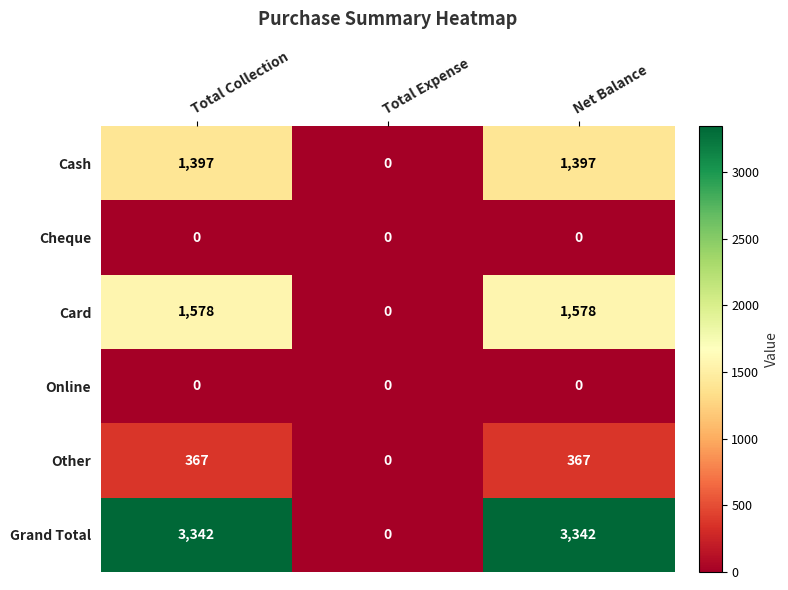

List the labels in order of Card value, largest first.

Total Collection, Net Balance, Total Expense